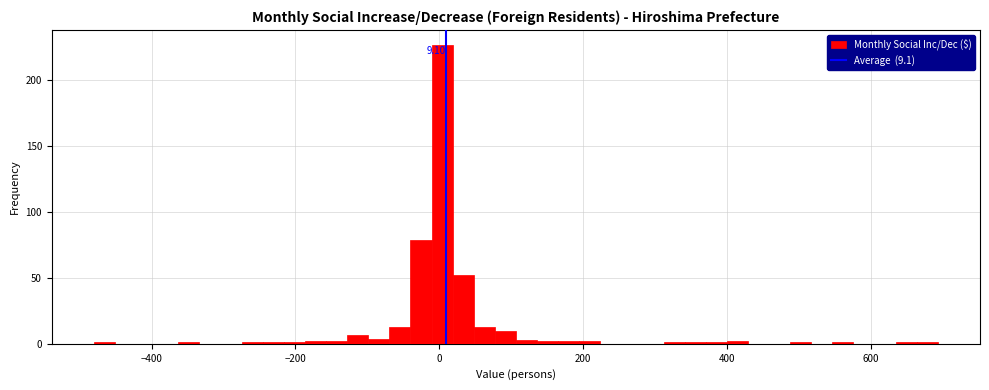

Around what value on the x-axis is the tallest bar? Give the approximate position of its centre, as read against the axis.

0